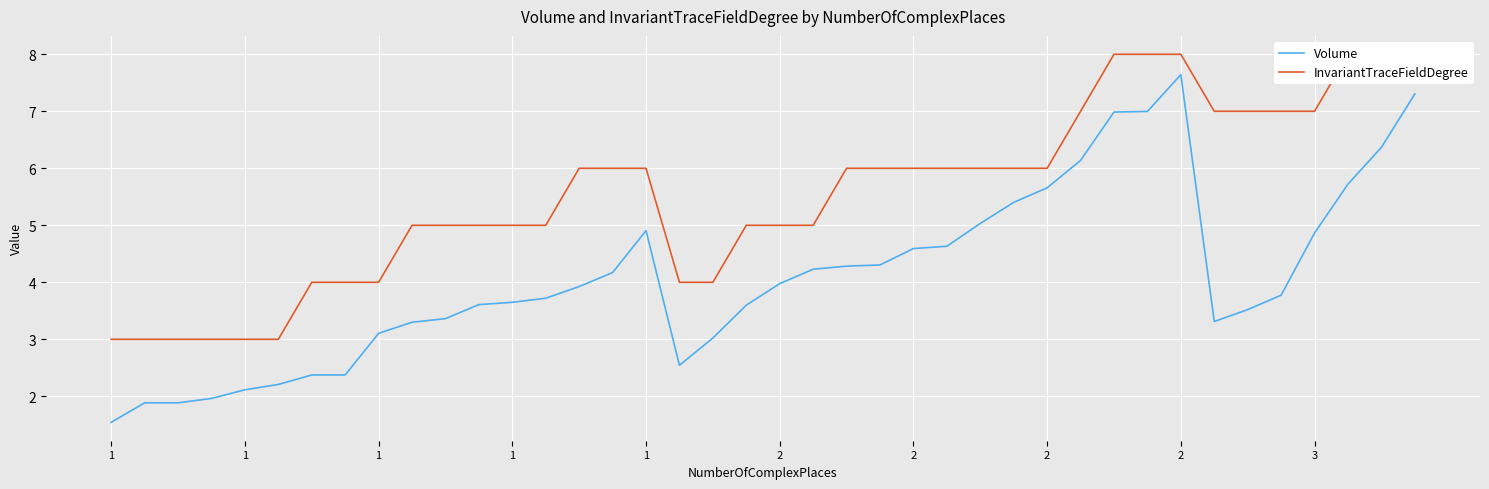

Where is the first local minimum for Volume?

17